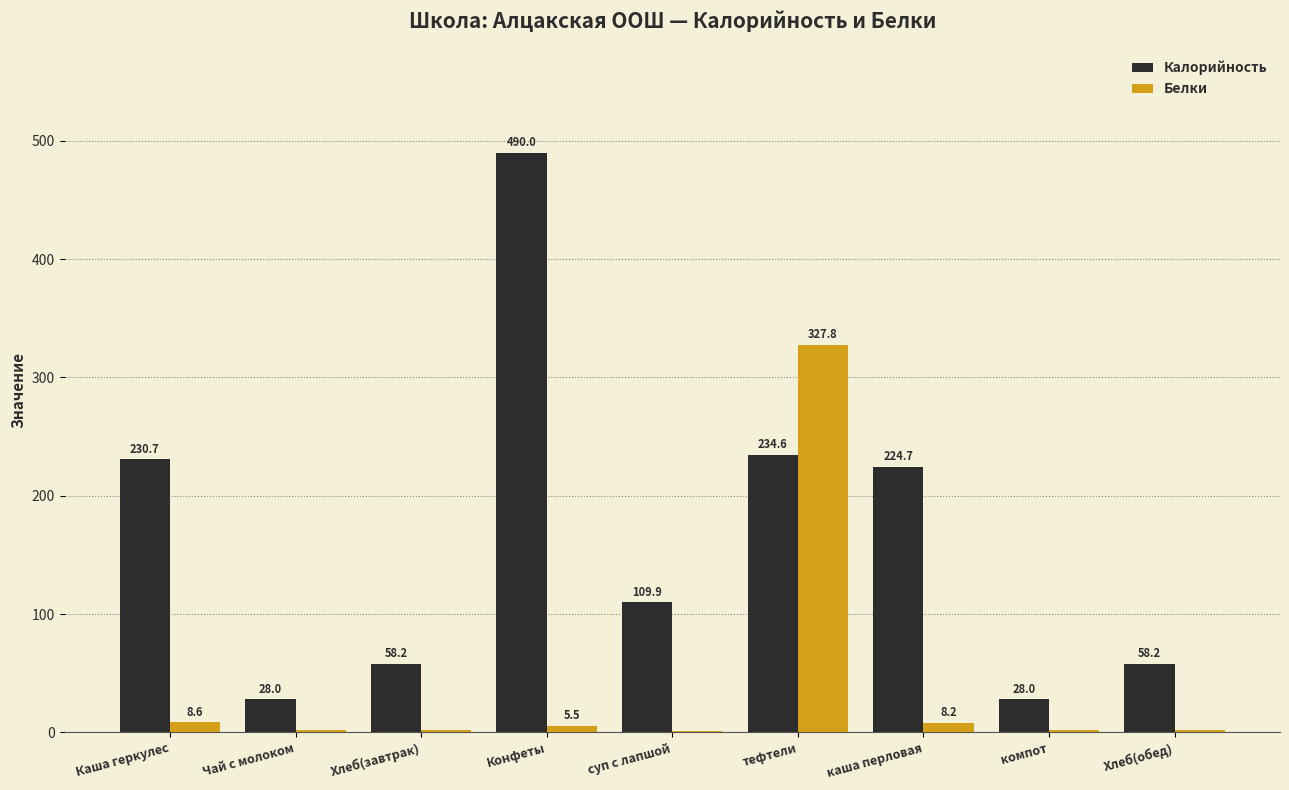

Which series changed the most between Каша геркулес and Хлеб(завтрак)?

Калорийность